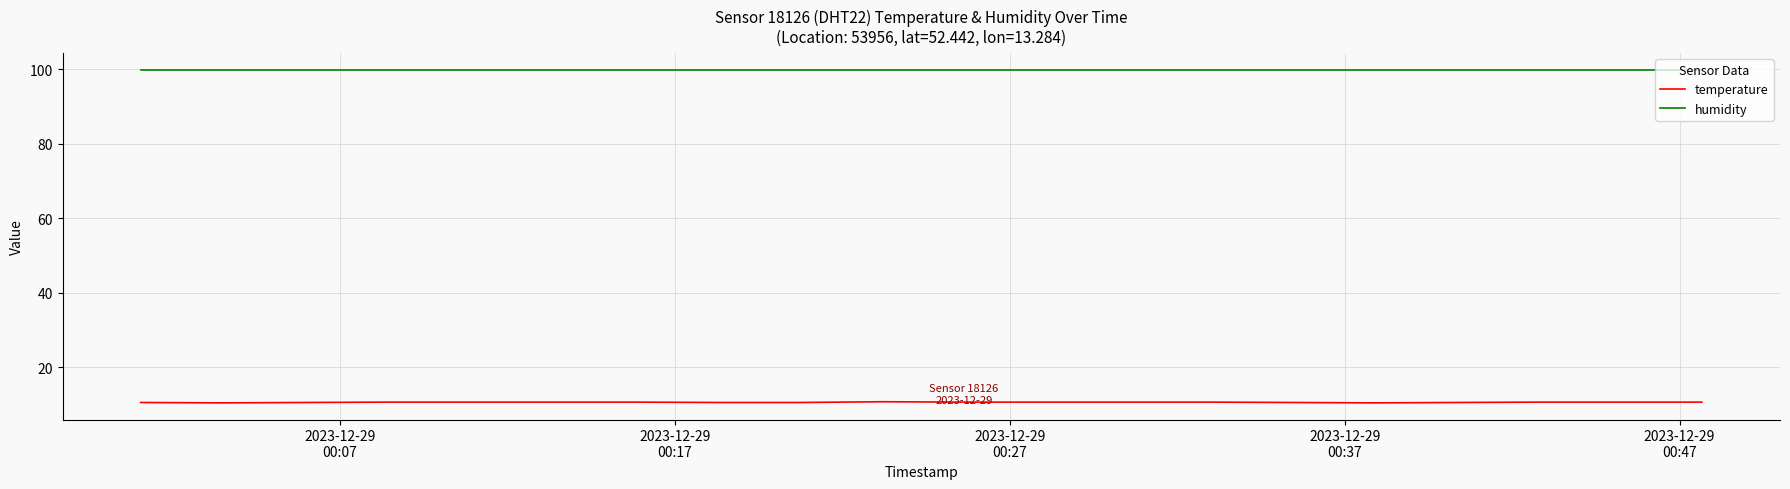

Which series has the largest range (max minus min)?

temperature